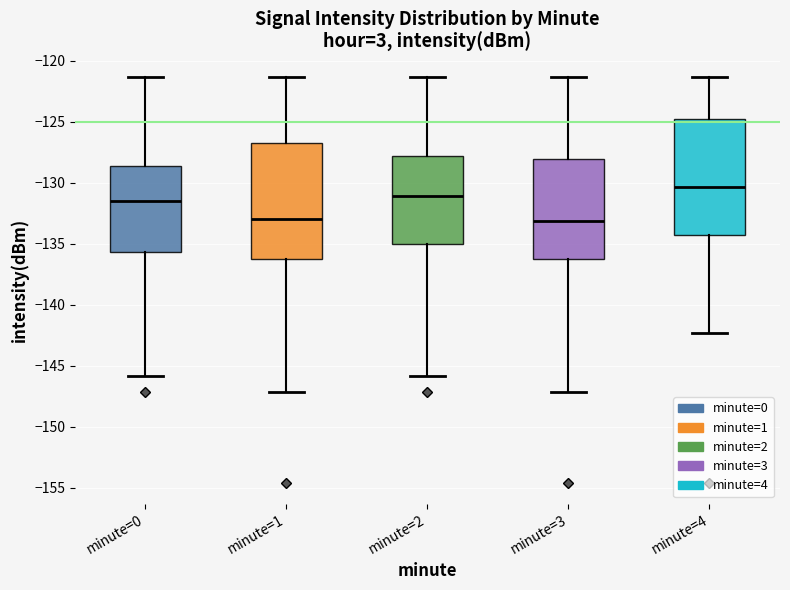

Reading left to right, read every box against the y-axis: the position of its median line, the range the box covers, and the ends of its whiskers. The values are not printed on the chart, so give them approximately, as read against the axis.

minute=0: median -131.5, box -135.5 to -128.5, whiskers -146.0 to -121.5
minute=1: median -133.0, box -136.5 to -127.0, whiskers -147.0 to -121.5
minute=2: median -131.0, box -135.0 to -128.0, whiskers -146.0 to -121.5
minute=3: median -133.0, box -136.5 to -128.0, whiskers -147.0 to -121.5
minute=4: median -130.5, box -134.5 to -125.0, whiskers -142.5 to -121.5